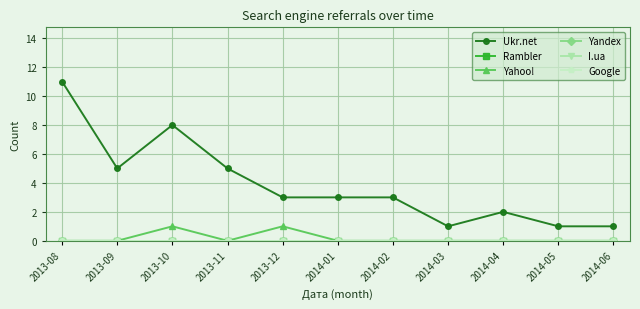

Reading left to right, extract all data points from this chart.

Ukr.net: 11	5	8	5	3	3	3	1	2	1	1
Rambler: 0	0	0	0	0	0	0	0	0	0	0
Yahoo!: 0	0	1	0	1	0	0	0	0	0	0
Yandex: 0	0	0	0	0	0	0	0	0	0	0
I.ua: 0	0	0	0	0	0	0	0	0	0	0
Google: 0	0	0	0	0	0	0	0	0	0	0